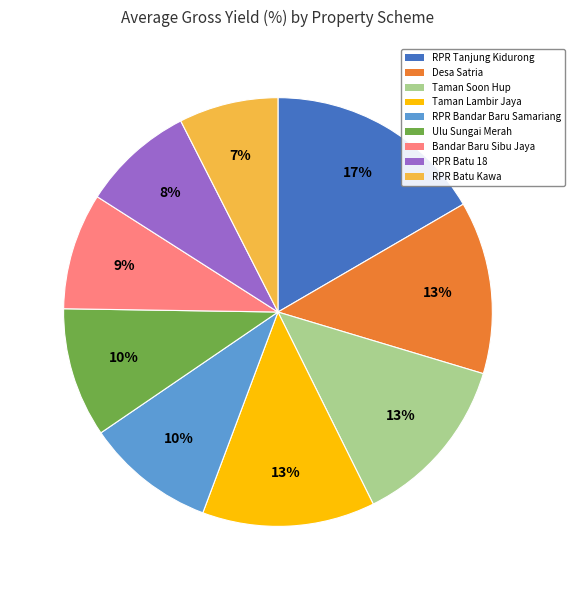

Does RPR Tanjung Kidurong represent more than half of the total?

No